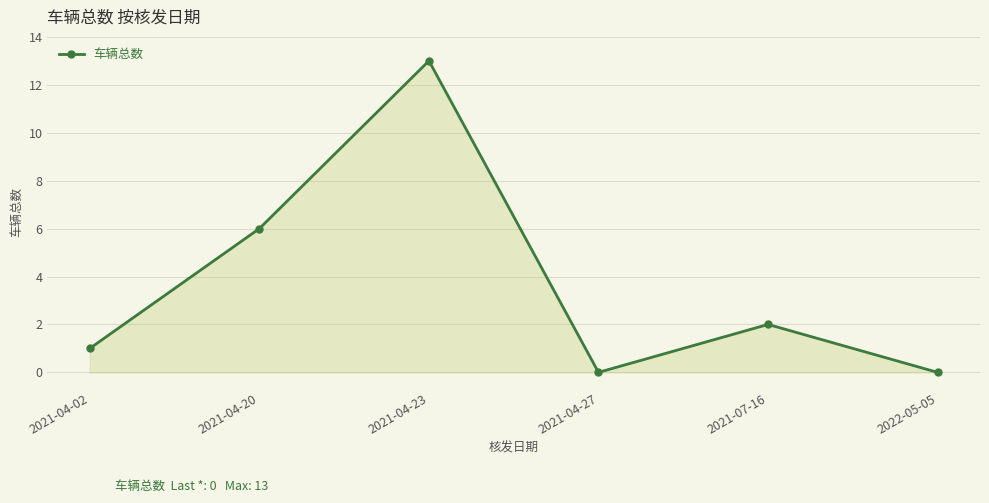

What is the value of the 2nd point from the left?

6